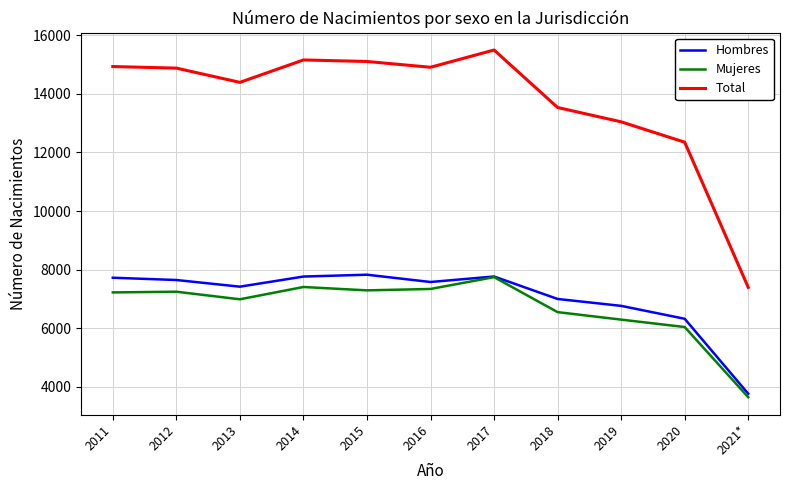

True or false: Mujeres and Total intersect in this chart.

False